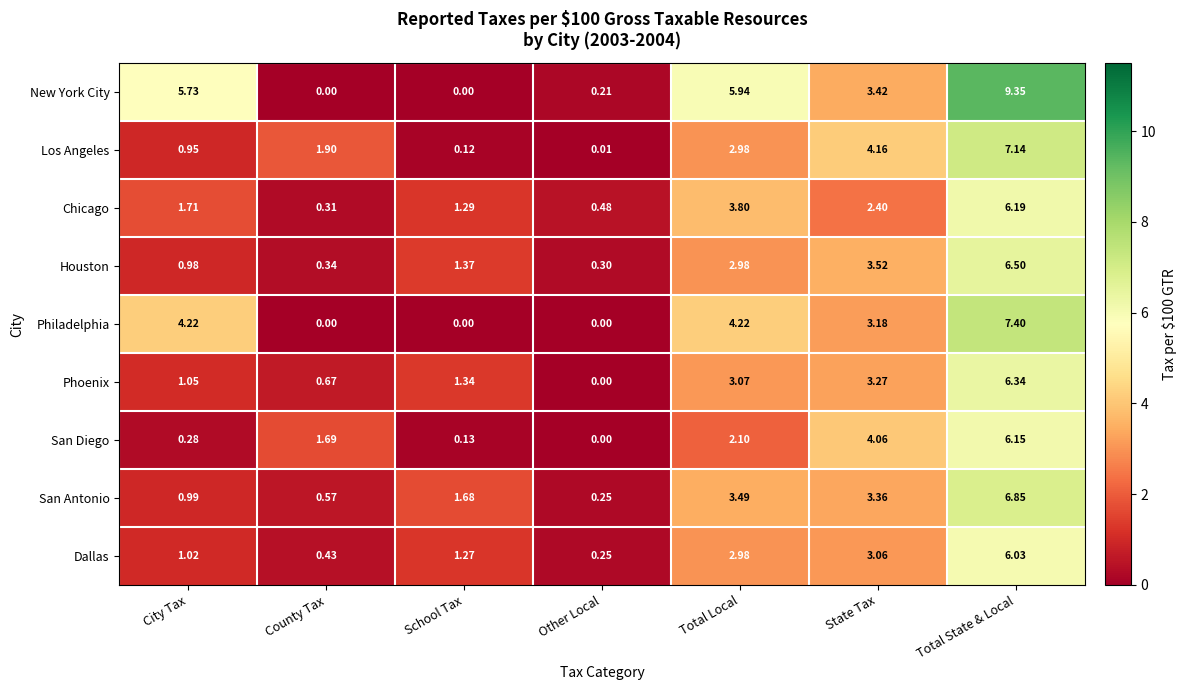

Where is Houston nearest to the value 3?

Total Local